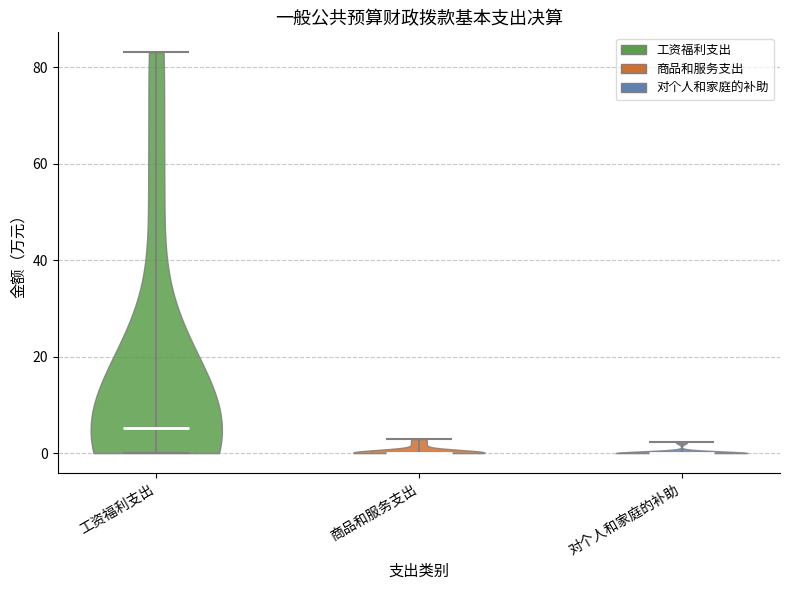

Reading left to right, read every violin against the y-axis: where its median line is, and the lowest and highest points it reaches. The values are not printed on the chart, so give them approximately, as read against the axis.

工资福利支出: median line 6, lowest point 0, highest point 84
商品和服务支出: median line 0, lowest point 0, highest point 2
对个人和家庭的补助: median line 0, lowest point 0, highest point 2